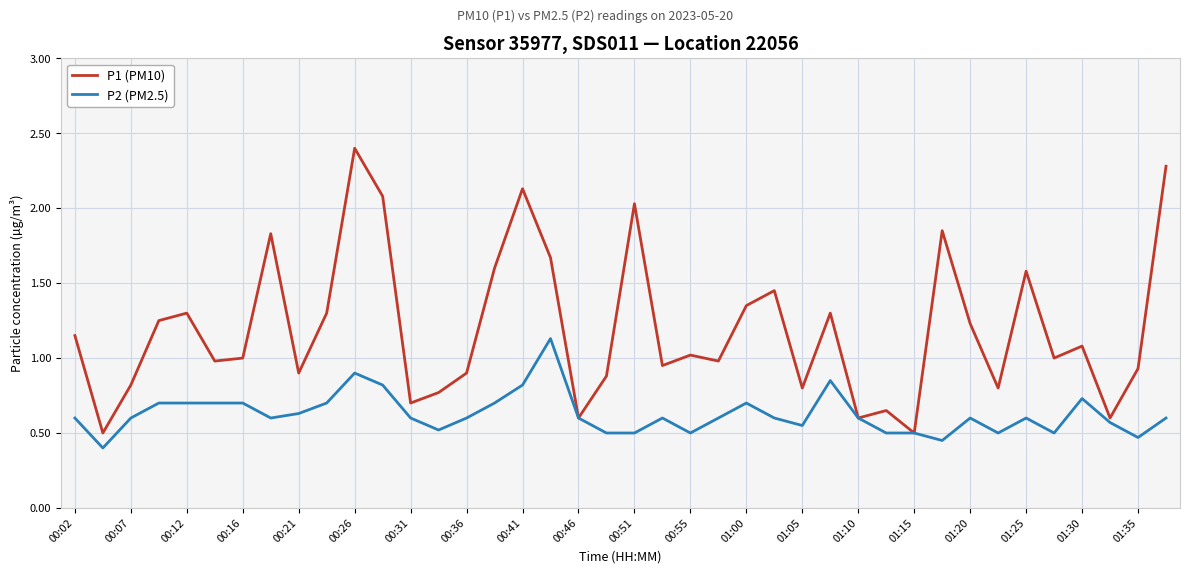

What is the sum of all P2 (PM2.5) values?

25.0